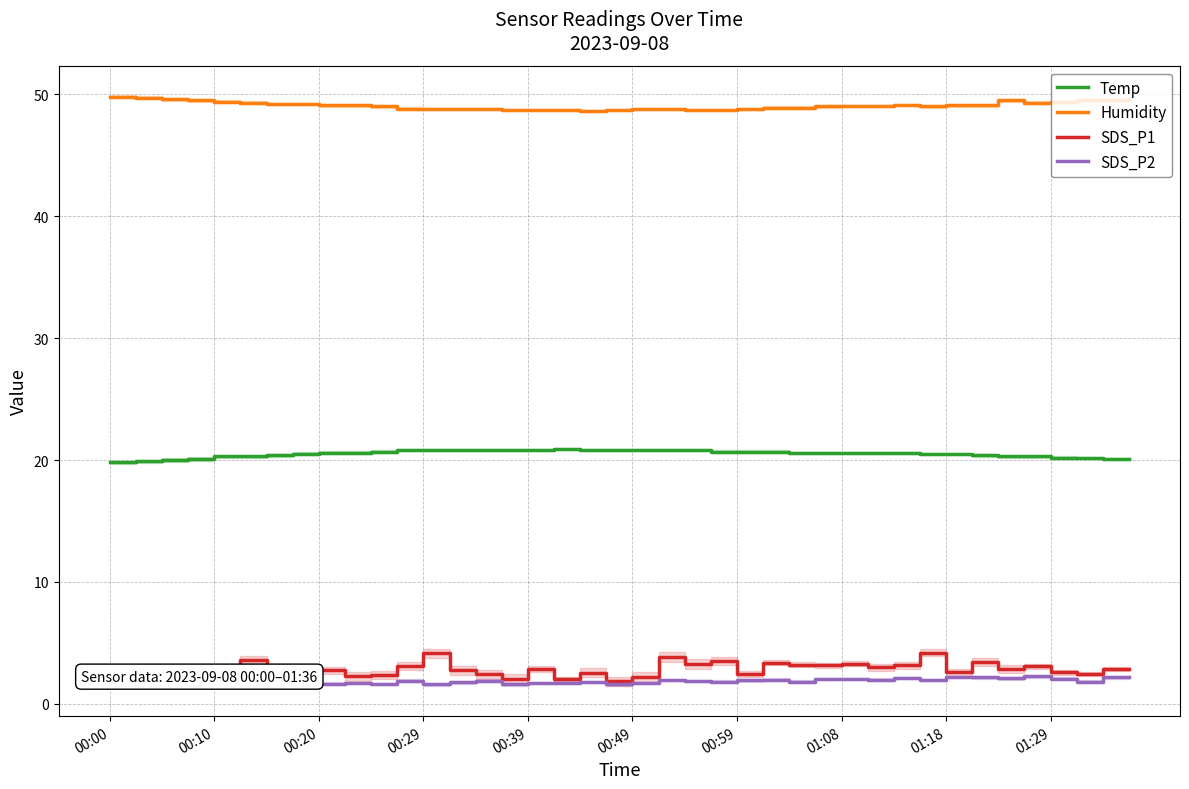

How many values in the SDS_P1 series exceed 2?

38